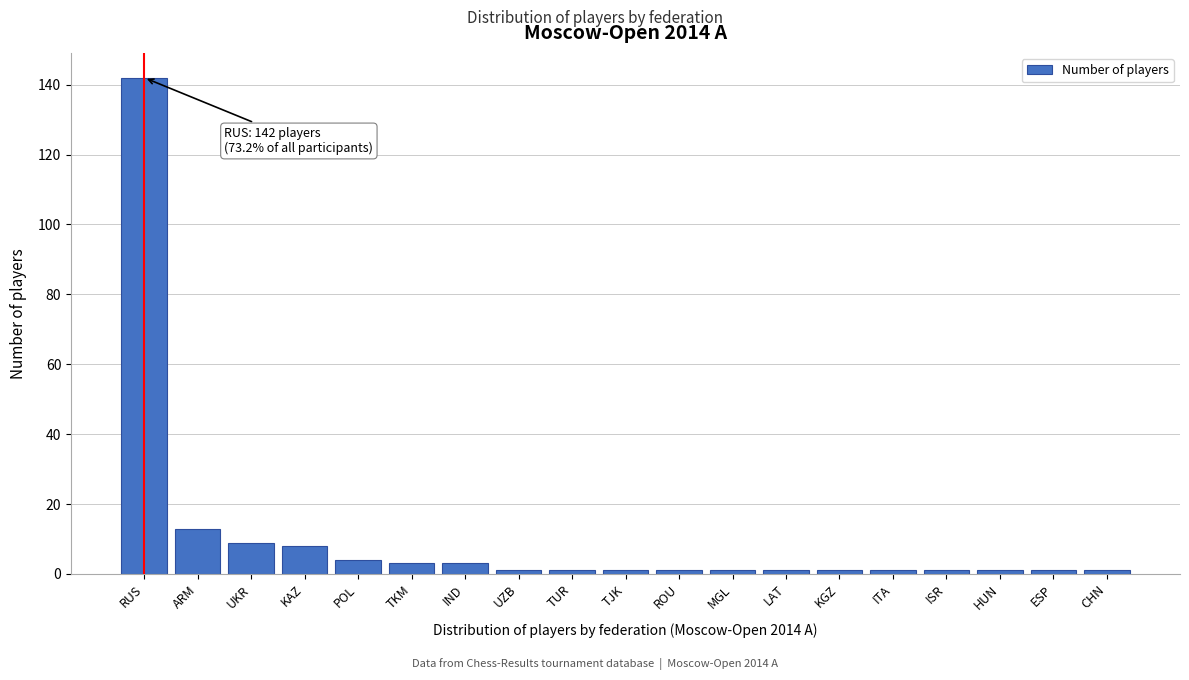

Reading left to right, what are all the values shown in this chart?

142	13	9	8	4	3	3	1	1	1	1	1	1	1	1	1	1	1	1